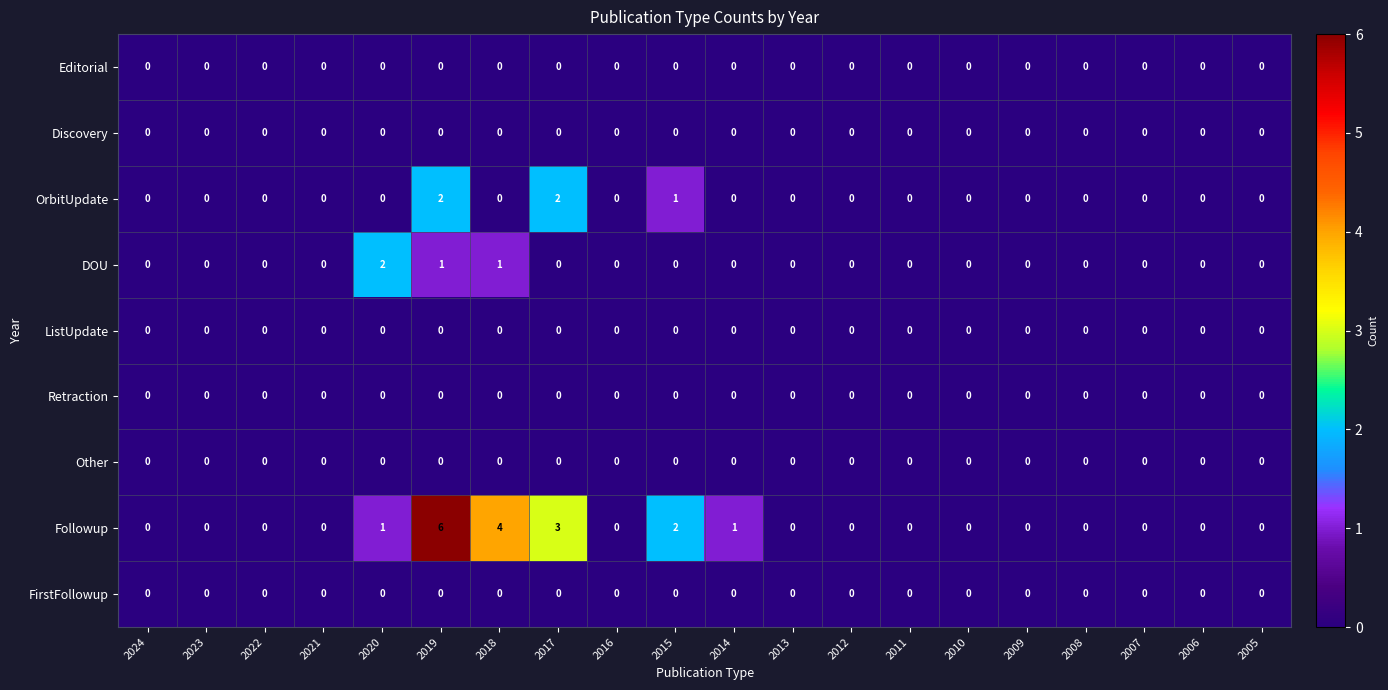

What is the maximum value shown in the chart?

6